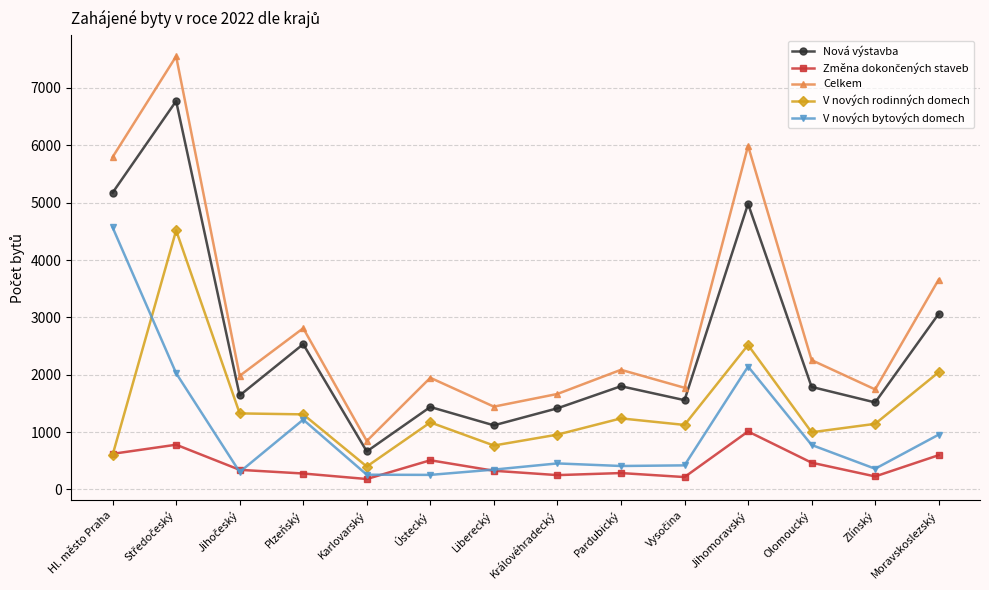

True or false: Celkem and Nová výstavba cross at least once.

False